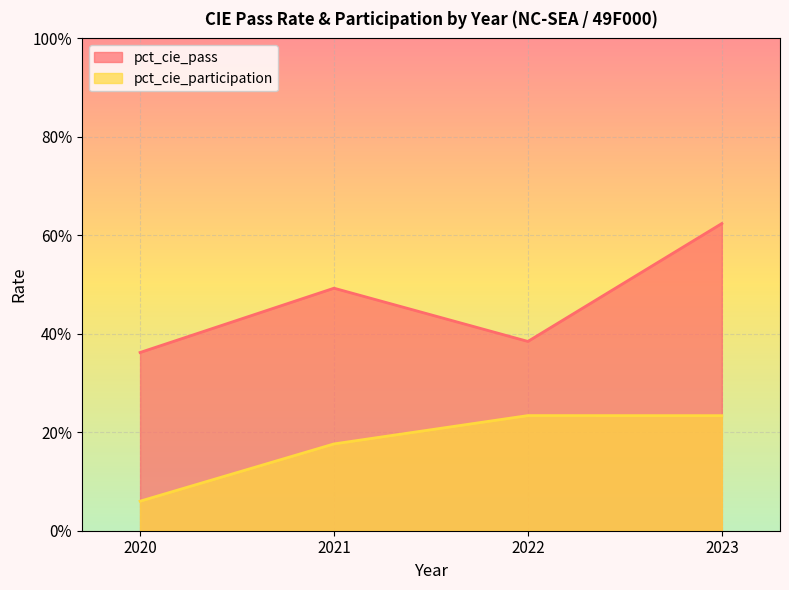

At which category does pct_cie_participation reach its first local peak?

2022